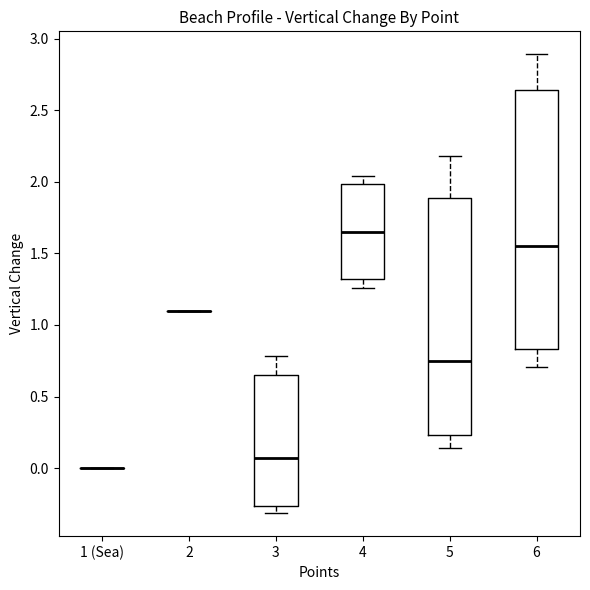

Where does the lower whisker of the box for 4 end on the y-axis? The values are not printed on the chart, so give them approximately, as read against the axis.

1.25